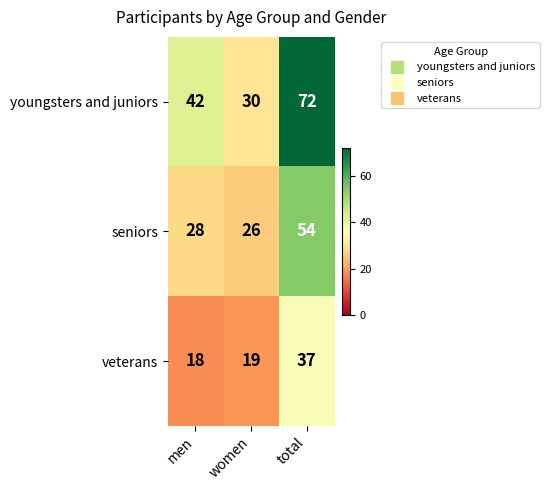

What is the total value across all series at men?

88